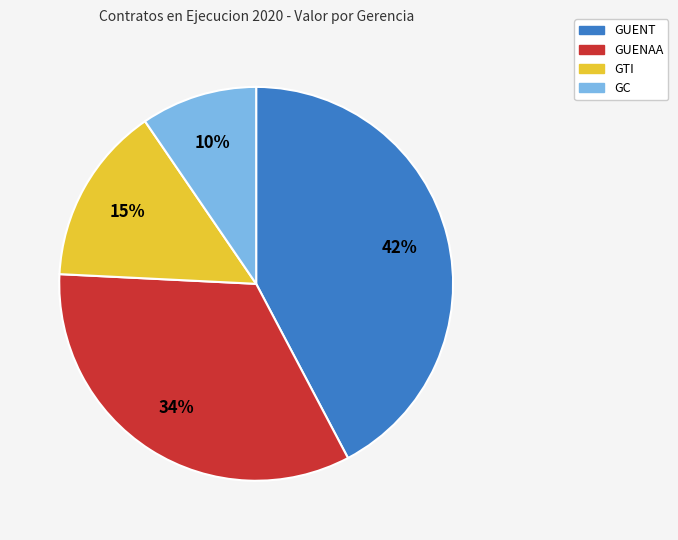

Is there a majority slice in this chart?

No